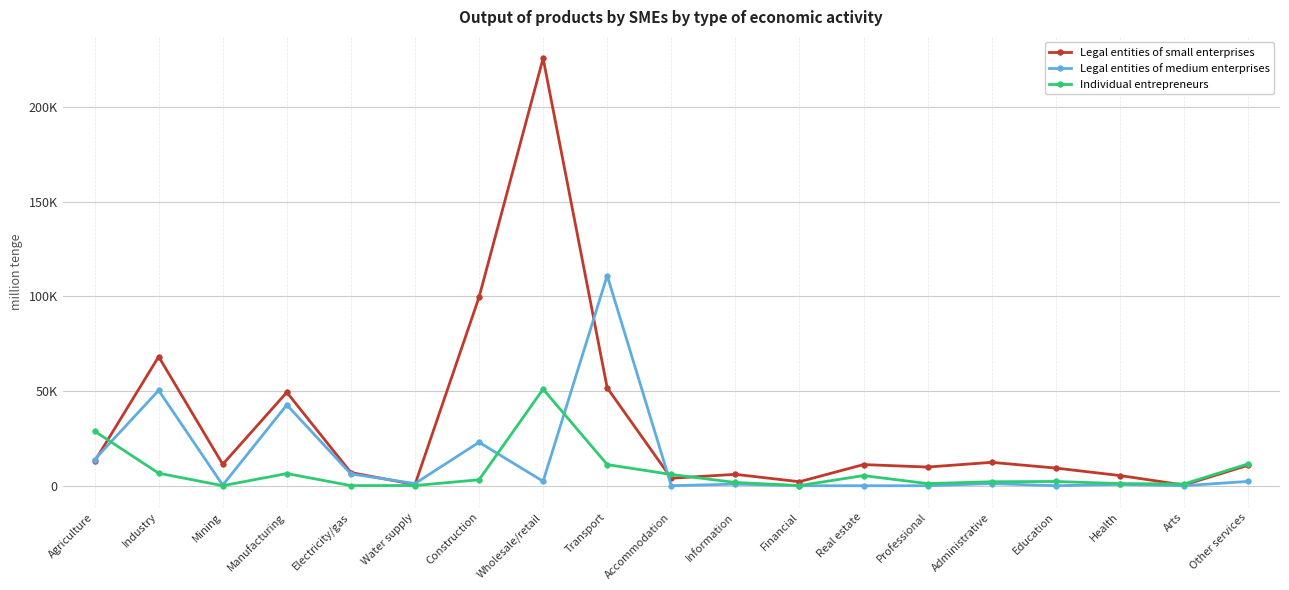

Reading left to right, list all the values displayed in this chart.

Legal entities of small enterprises: 12828	68116	11291	49300	6943	582	99487	225615	51645	3937	6000	2096	11151	9851	12335	9320	5370	366	10764
Legal entities of medium enterprises: 13793	50319	301	42655	6225	1138	22924	2320	110908	0	844	0	0	0	1122	0	694	0	2260
Individual entrepreneurs: 28777	6582	16	6404	60	102	3128	50985	11154	5929	1704	82	5331	1114	2090	2231	1128	909	11482